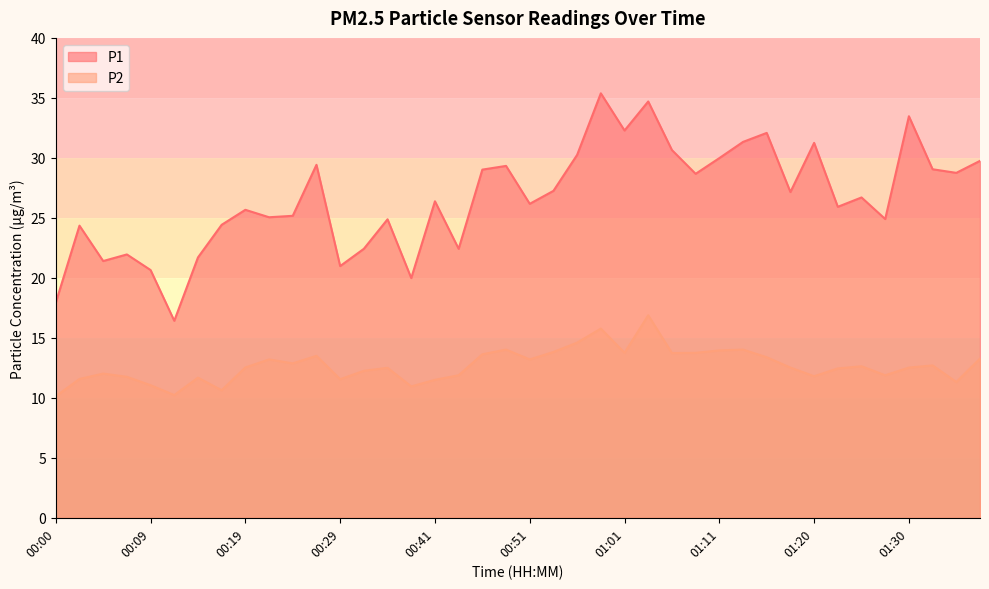

At which category does P1 reach its first local valley?

00:05